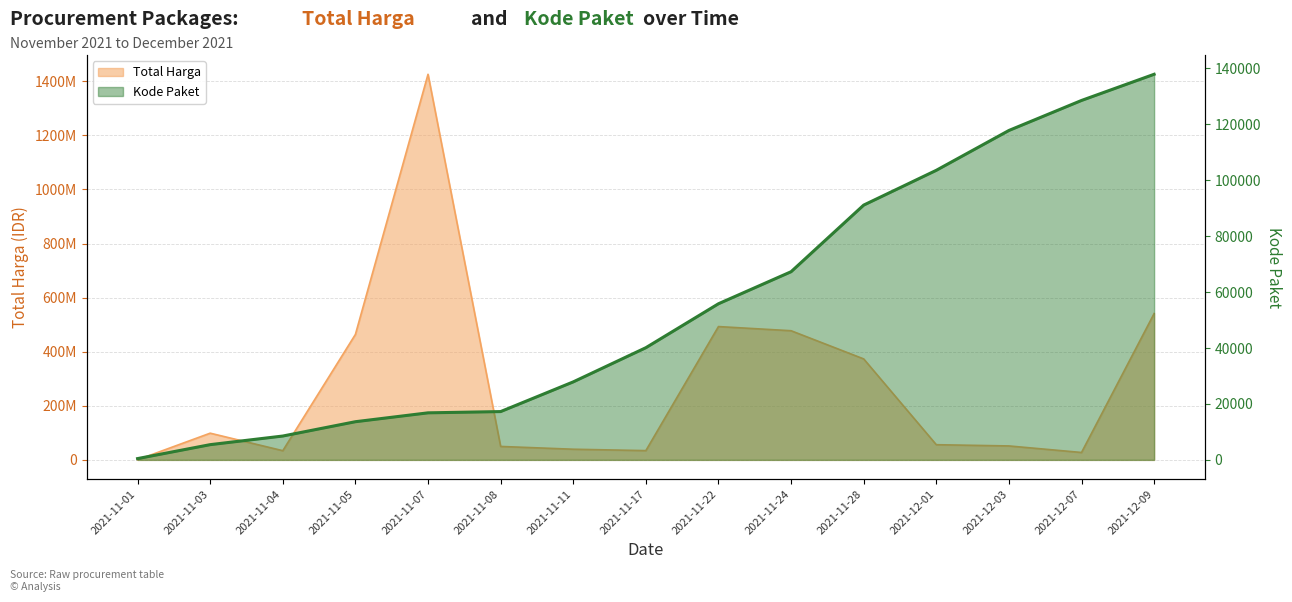

What value does the Kode Paket series have at 2021-11-03, to the nearest 100?

5400